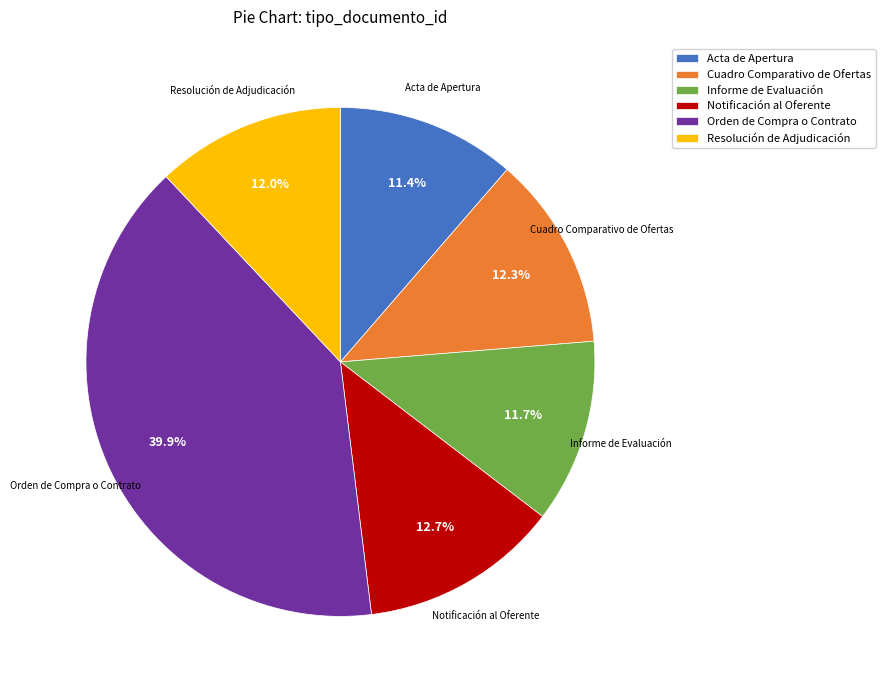

What is the total percentage of Acta de Apertura and Informe de Evaluación?

23.1%